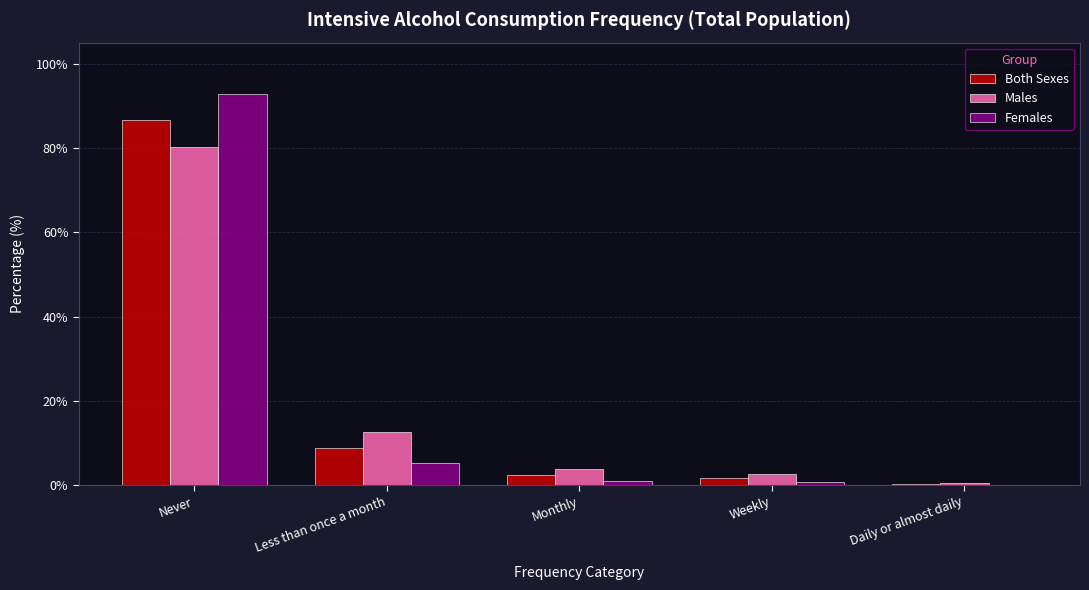

What is the maximum value for Both Sexes?

86.6